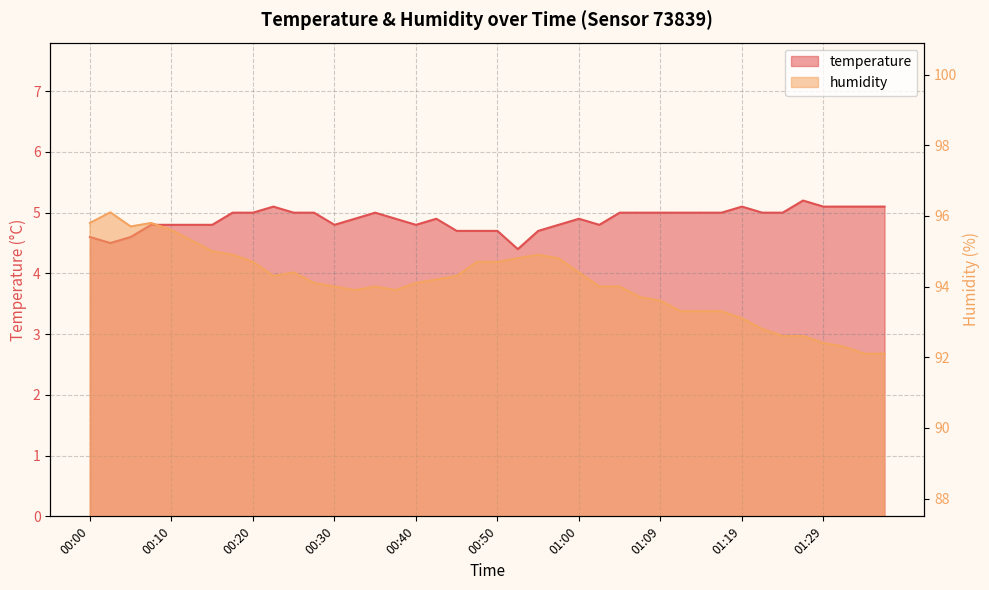

Which has a higher value, 01:22 or 00:20?

01:22